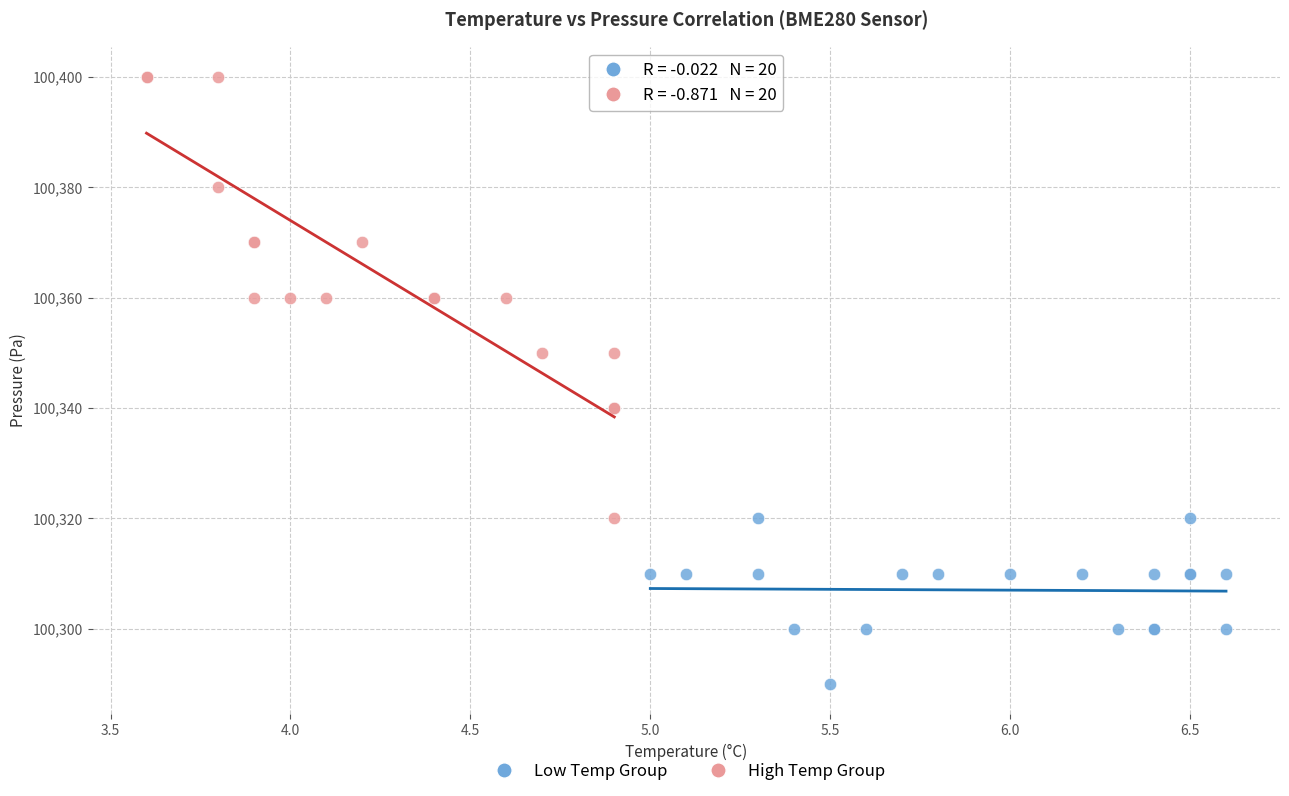

Which series reaches the minimum Y coordinate?

Low Temp Group